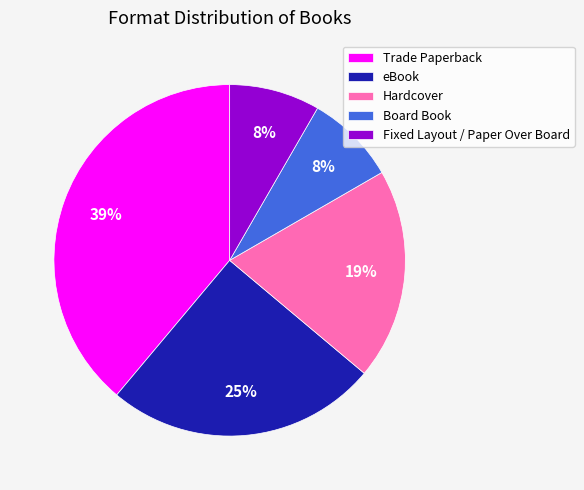

What percentage is the Fixed Layout / Paper Over Board slice, to the nearest percent?

8%